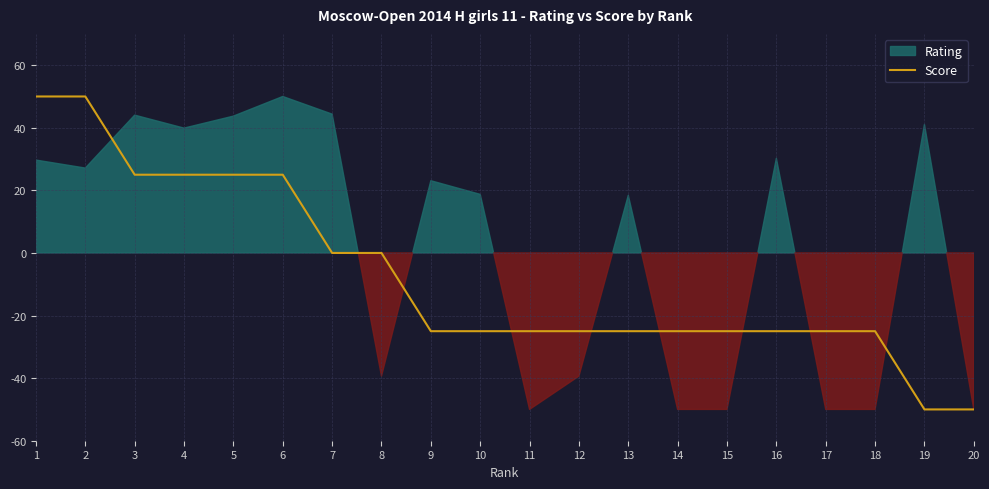

At which category does the chart reach its peak across all series?

1